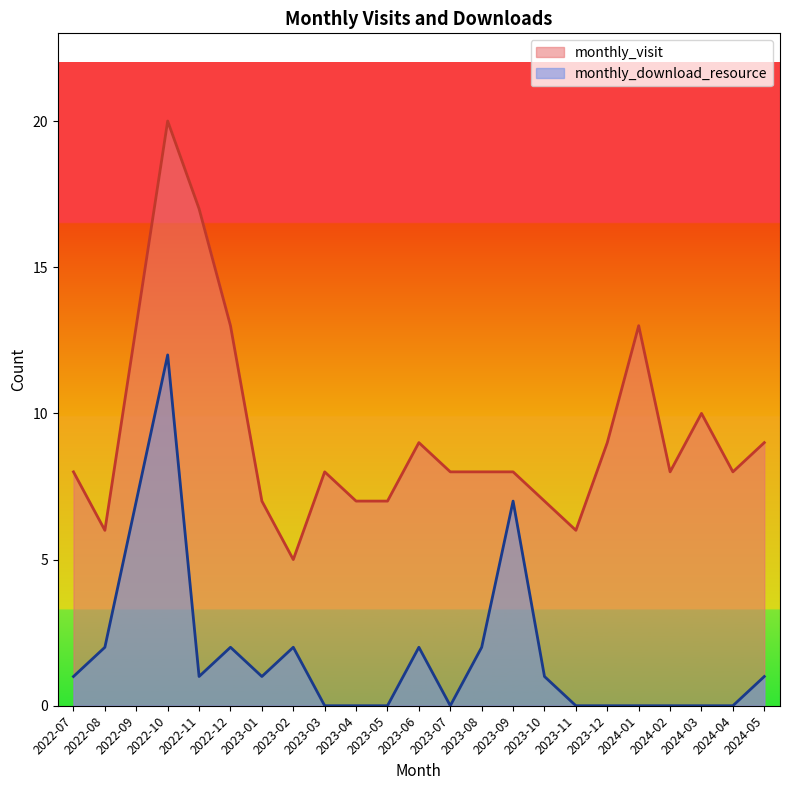

What is the difference between the monthly_visit values at 2023-07 and 2024-03?

2